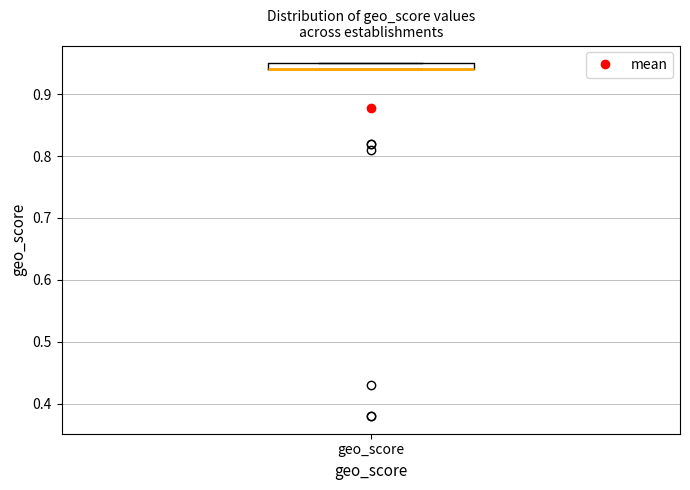

Where is the upper edge of the box for geo_score on the y-axis? The values are not printed on the chart, so give them approximately, as read against the axis.

0.95